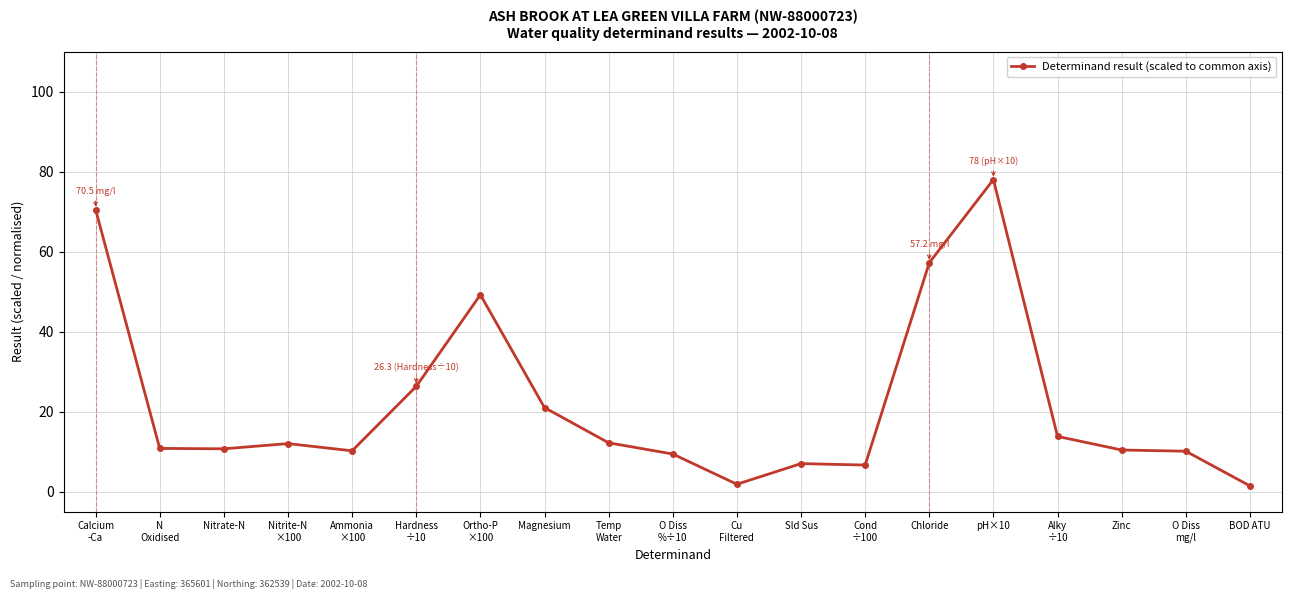

What is the value of the 9th point from the left?

12.2